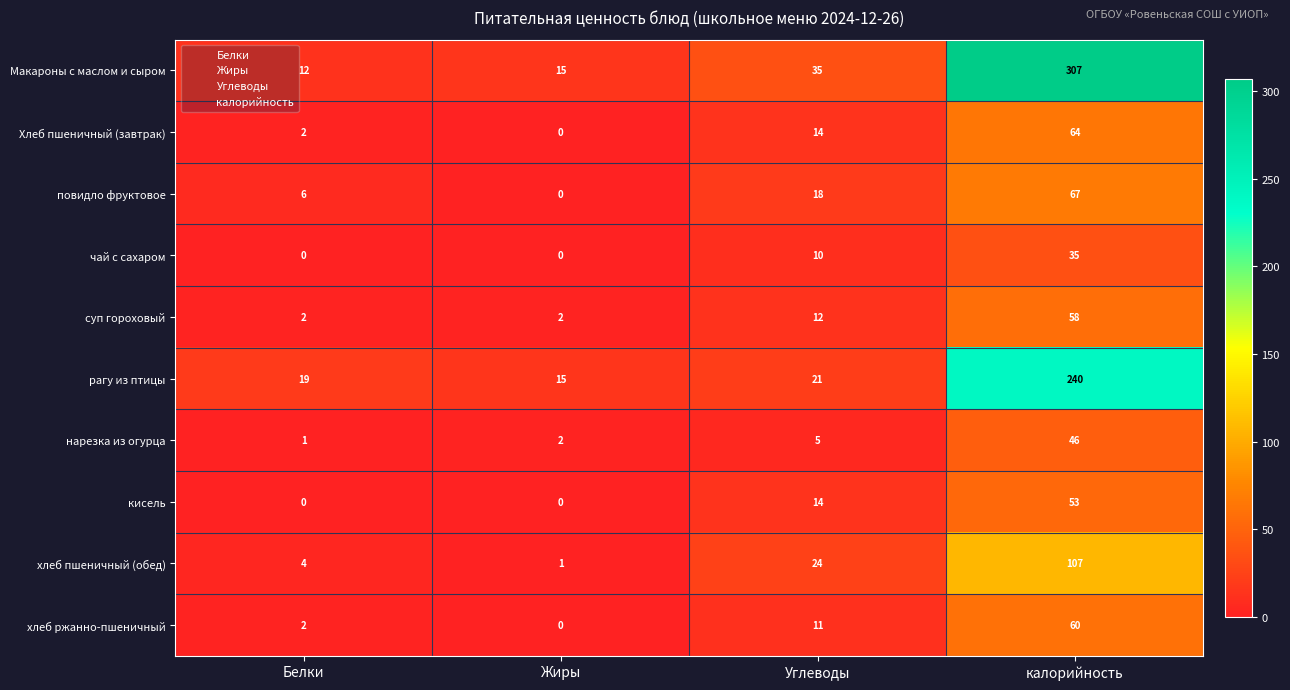

What is the greatest value displayed?

307